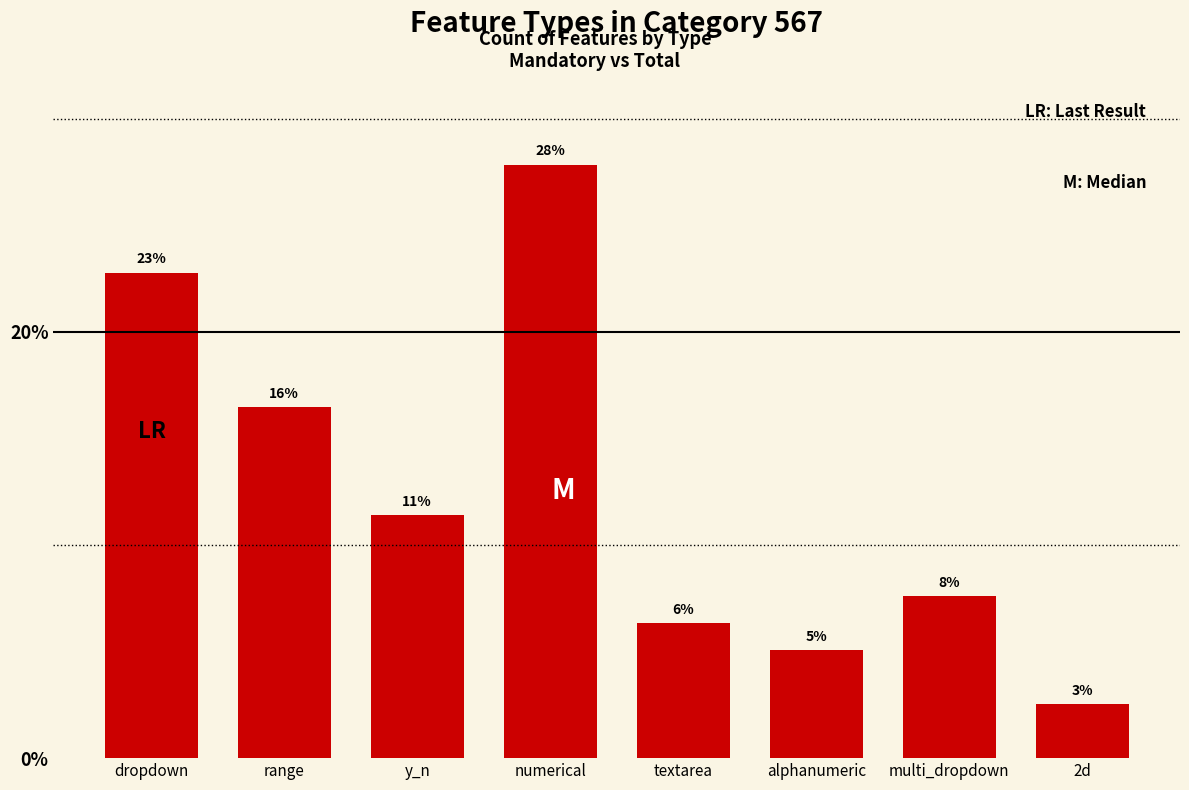

Reading right to left, what are all the values shown in this chart?

2d=2.5	multi_dropdown=7.6	alphanumeric=5.1	textarea=6.3	numerical=27.8	y_n=11.4	range=16.5	dropdown=22.8